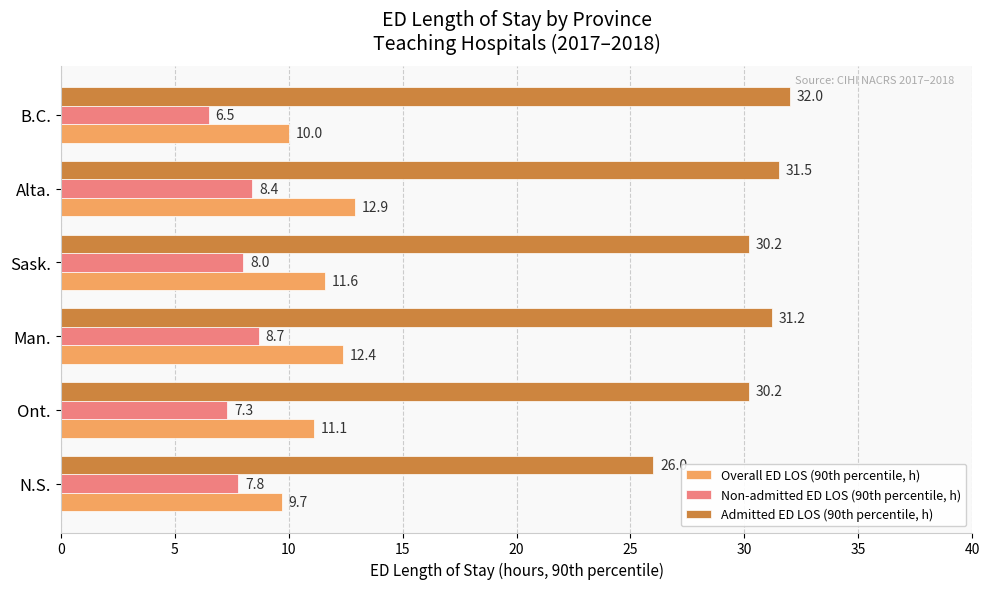

What is the difference between the maximum and minimum values in the Overall ED LOS (90th percentile, h) series?

3.2